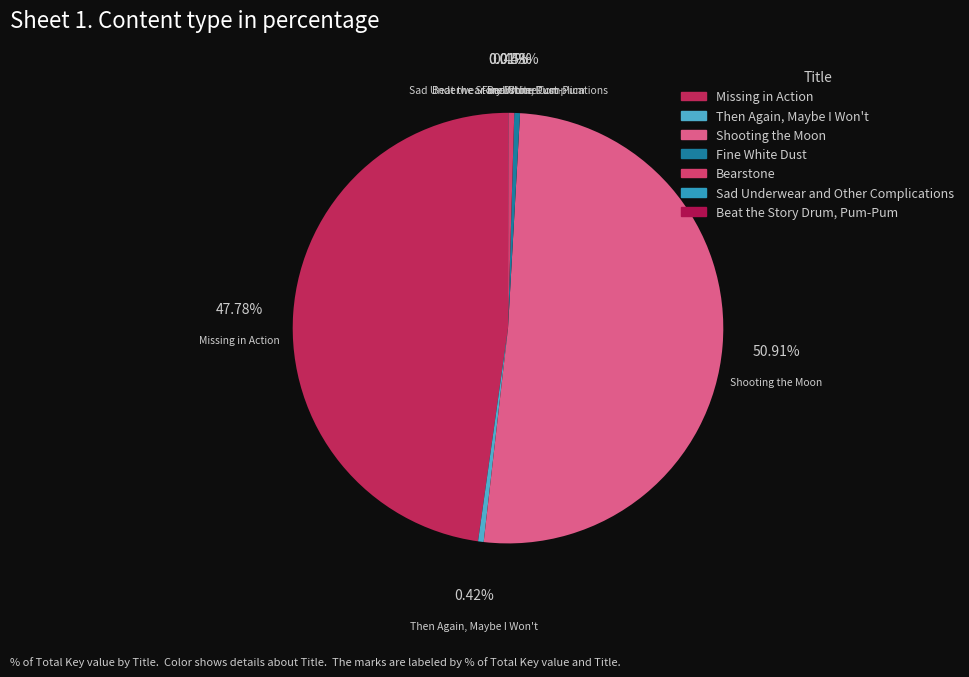

To the nearest percent, what is the difference between the largest and smallest slice percentages?

51%